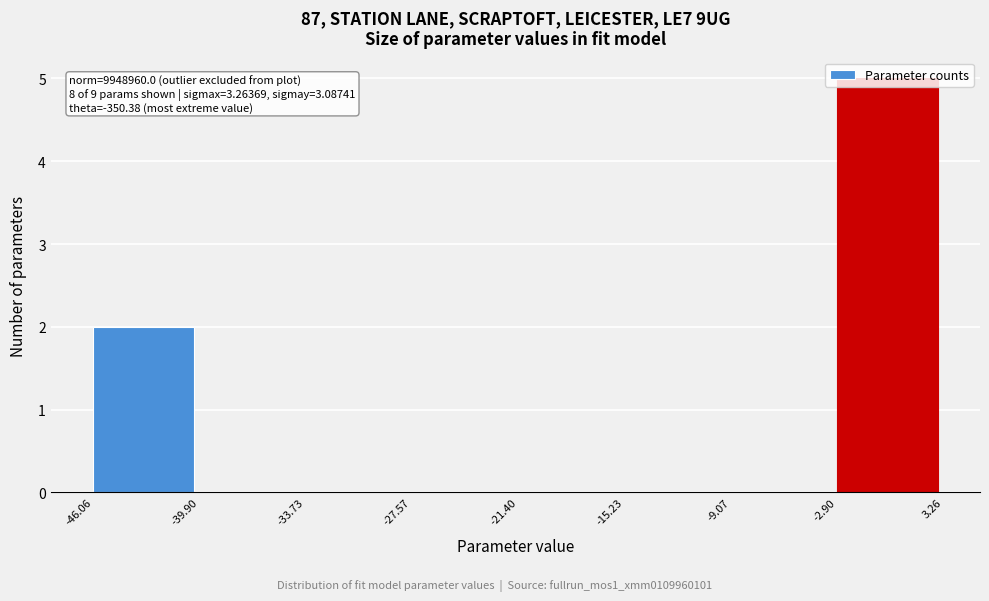

Which range on the x-axis has the tallest bar?

-2.90 to 3.26